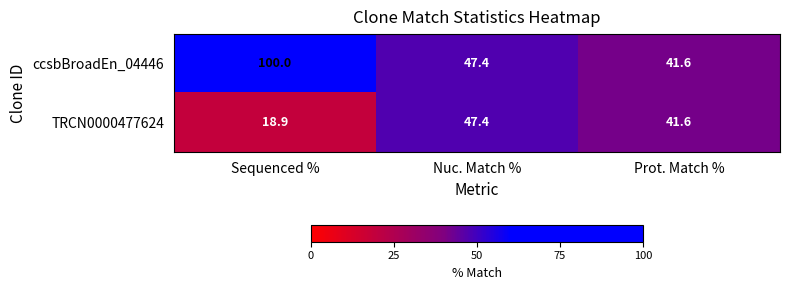

Reading right to left, transcribe all the data shown in this chart.

ccsbBroadEn_04446: Prot. Match %=41.6	Nuc. Match %=47.4	Sequenced %=100.0
TRCN0000477624: Prot. Match %=41.6	Nuc. Match %=47.4	Sequenced %=18.9